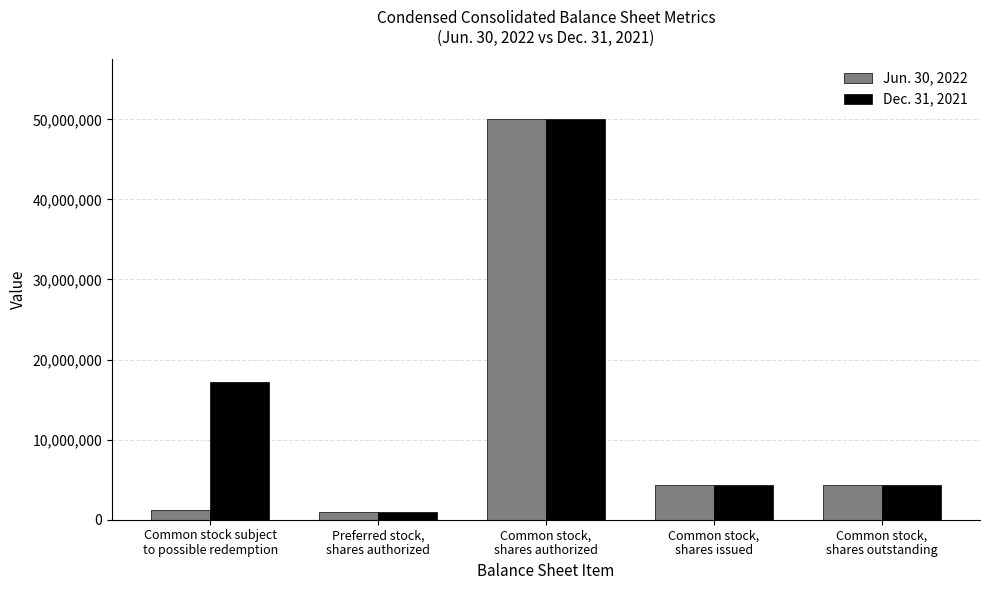

The value of Jun. 30, 2022 at Common stock,
shares authorized is 16951673. True or false?

False